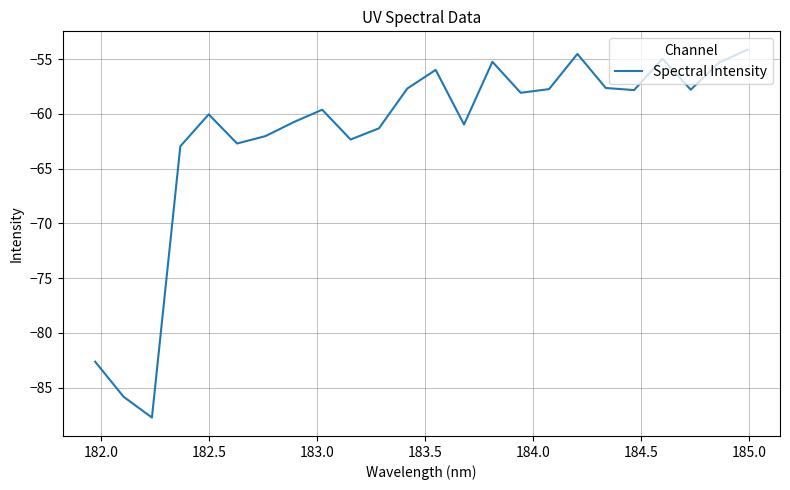

What is the difference between the maximum and minimum values?

33.6